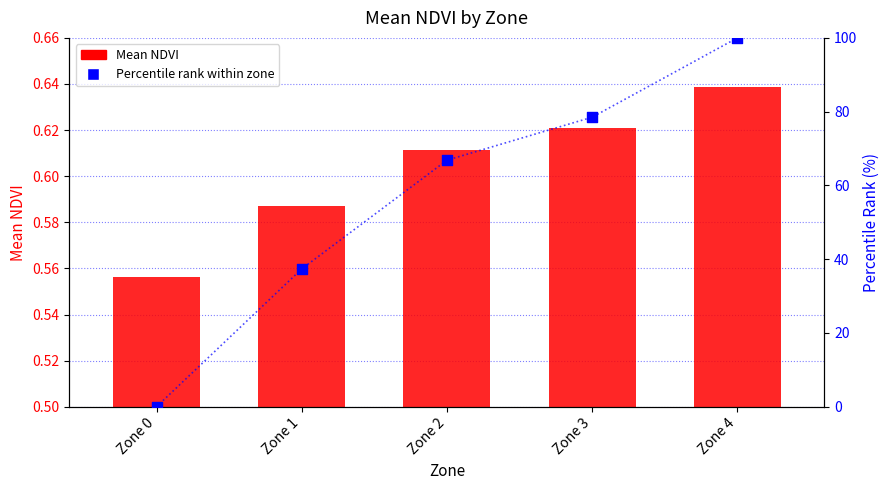

Is the value of Mean NDVI at Zone 2 greater than the value of Percentile rank at Zone 3?

No